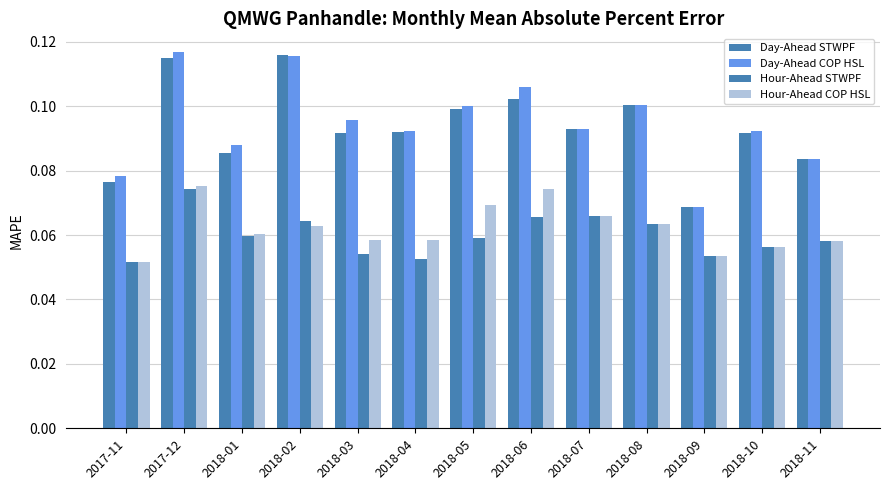

The value of Day-Ahead COP HSL at 2018-10 is 0.1. True or false?

True